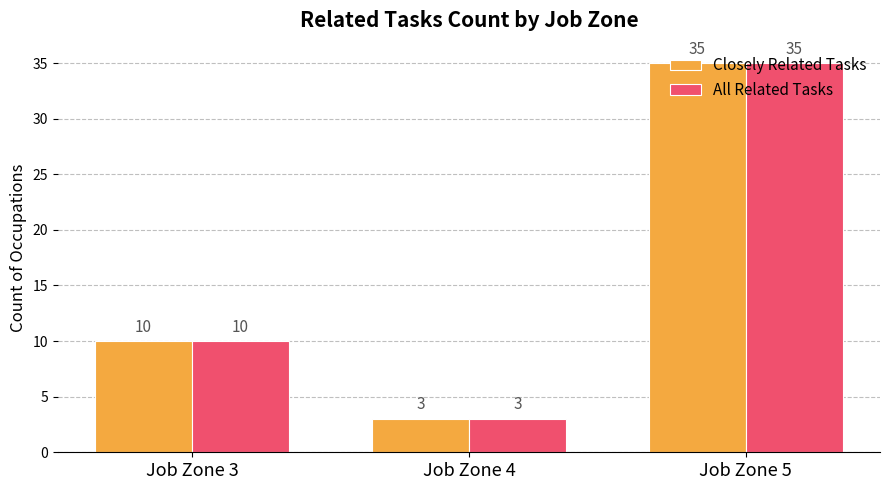

What is the difference between the Closely Related Tasks values at Job Zone 4 and Job Zone 5?

32